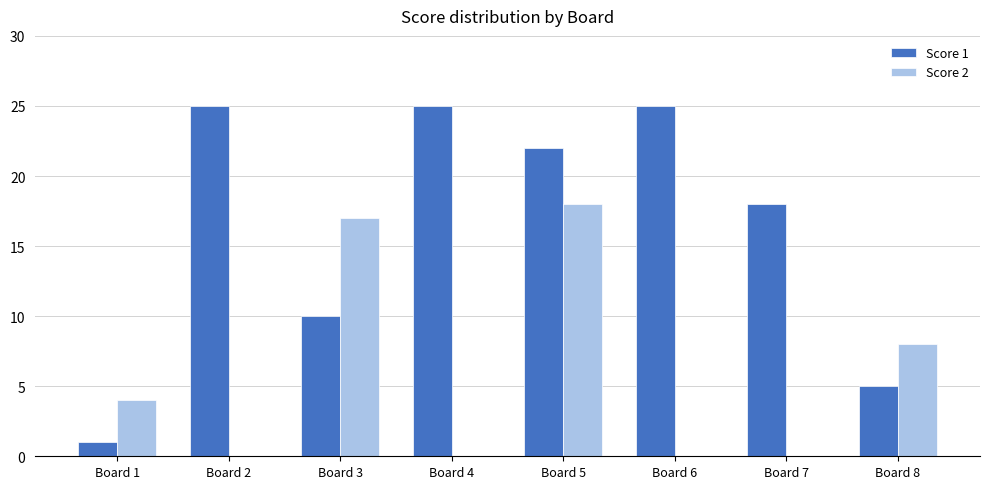

How many series are shown in this chart?

2